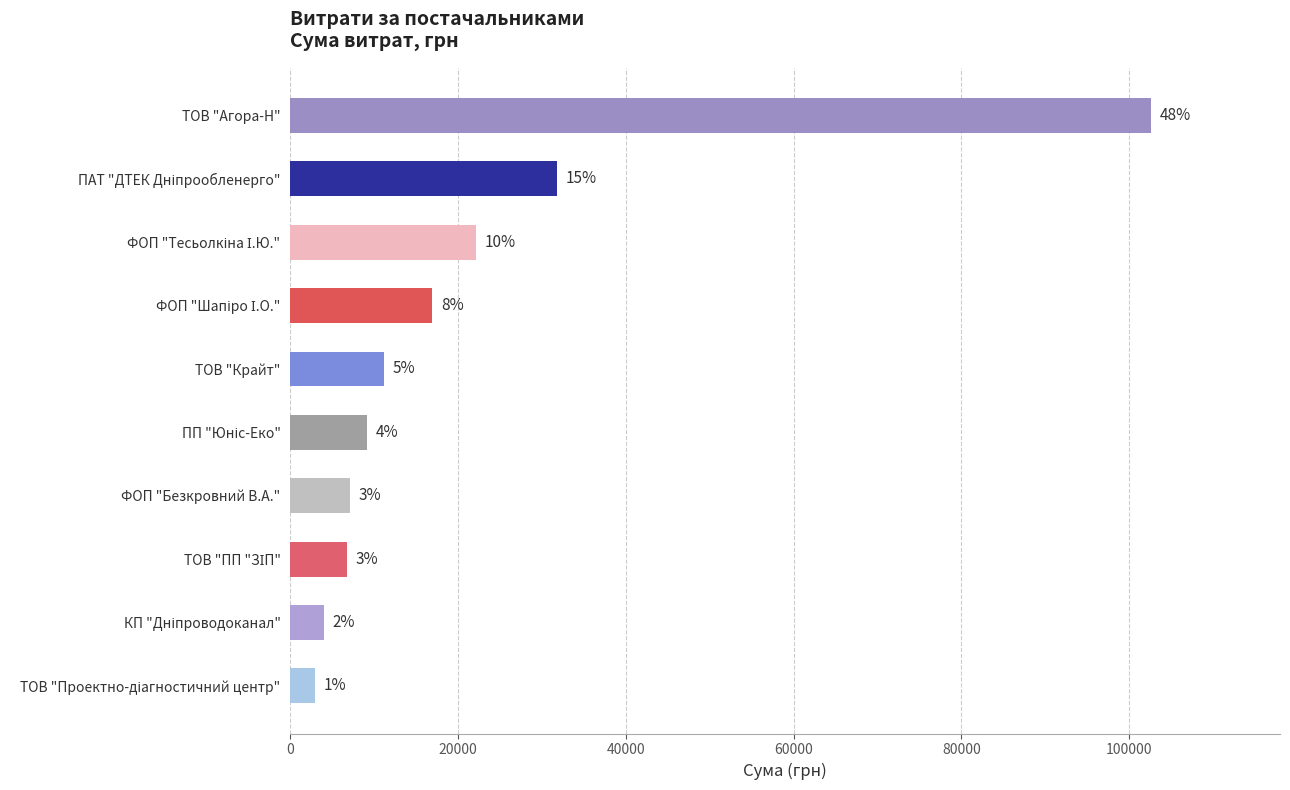

How many bars are there in total?

10